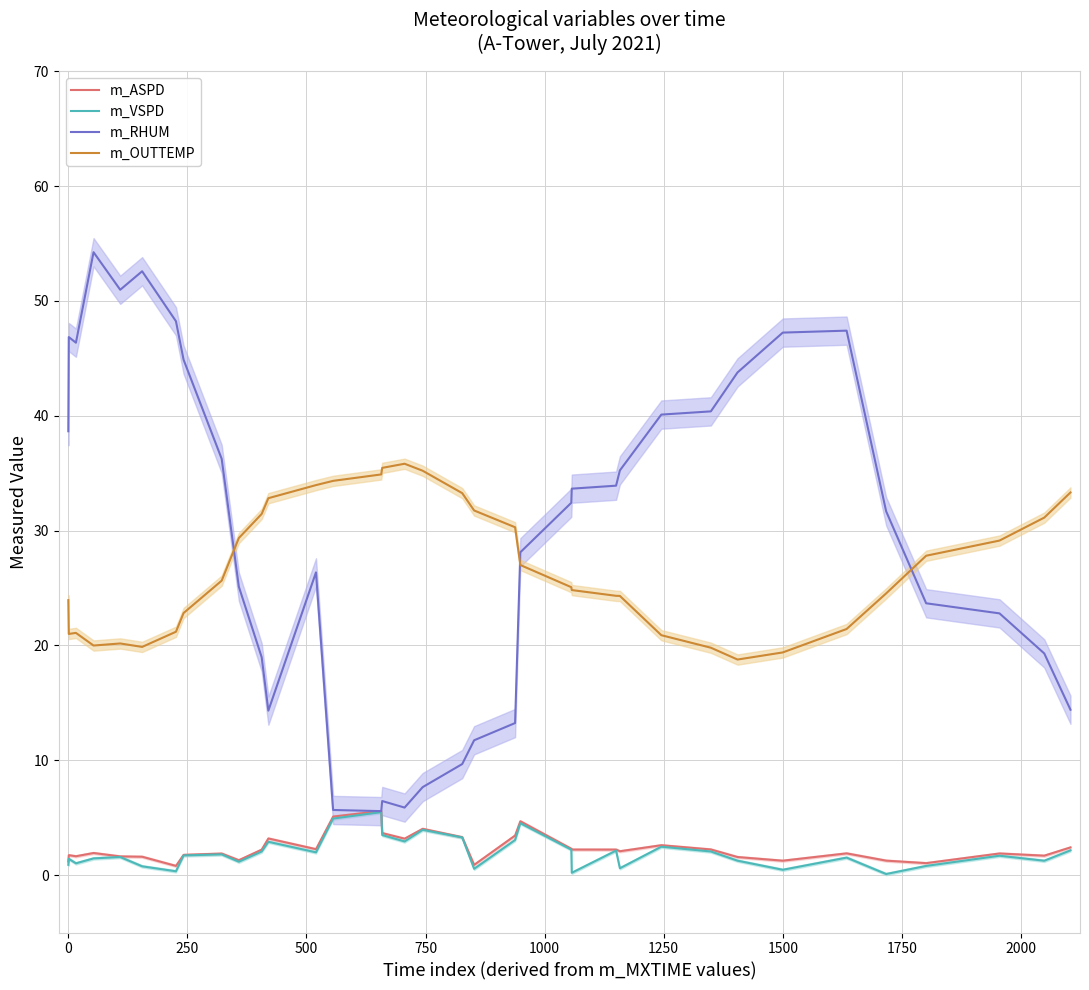

What is the highest value of the m_OUTTEMP series?

35.8